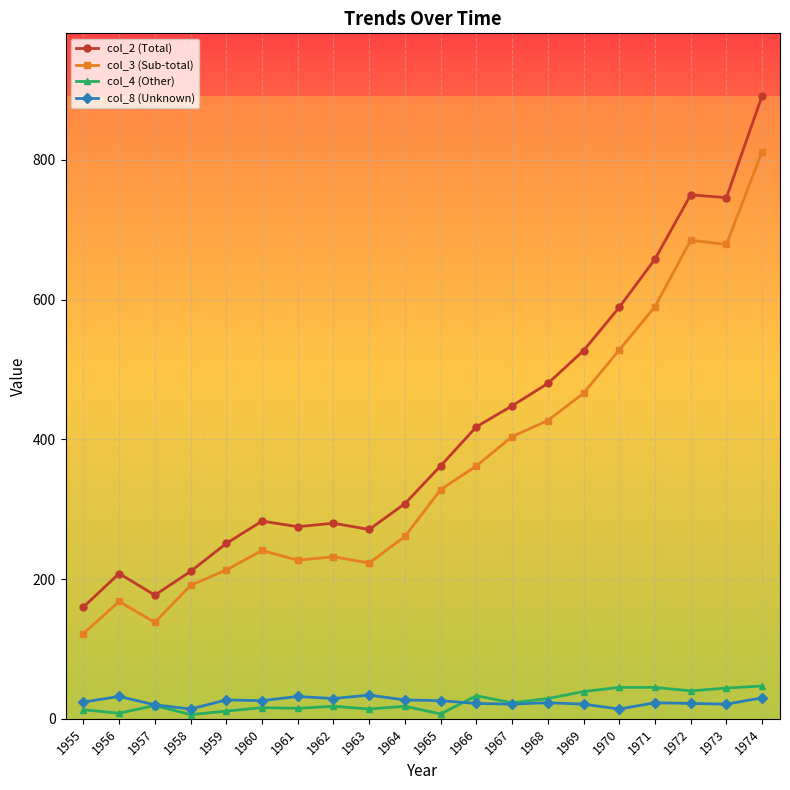

How many categories are shown in the chart?

20